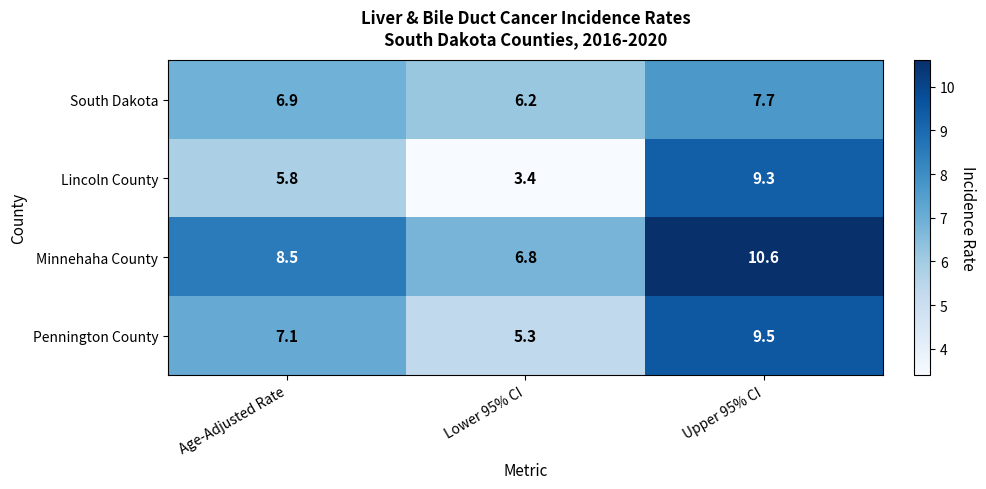

At which label does Lincoln County first exceed 5?

Age-Adjusted Rate